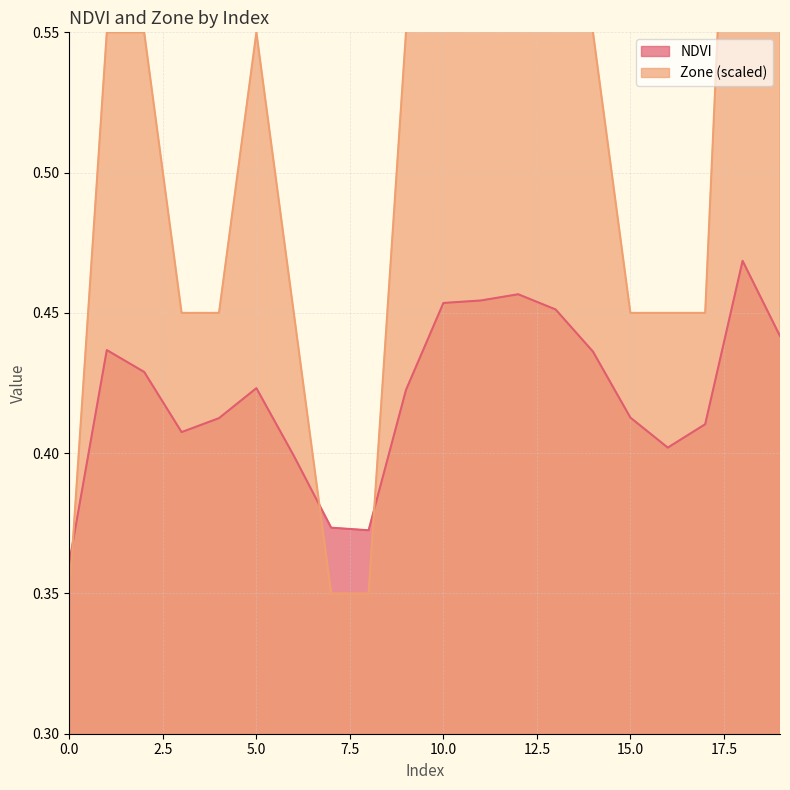

At 15, list the series in order from smallest to largest.

NDVI, Zone